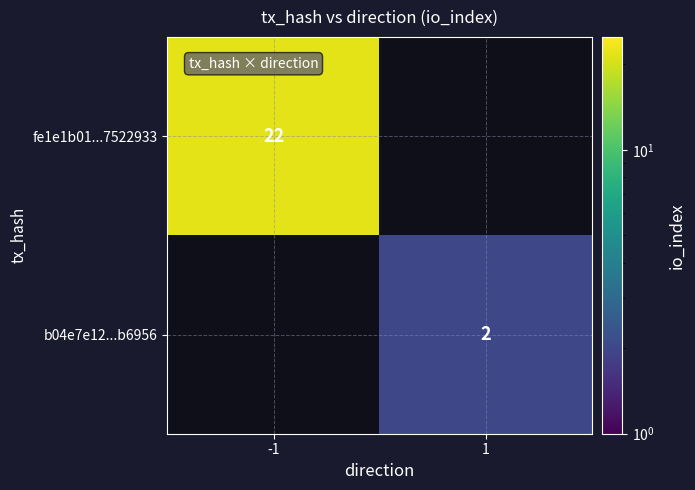

Count the number of data series in this chart.

2